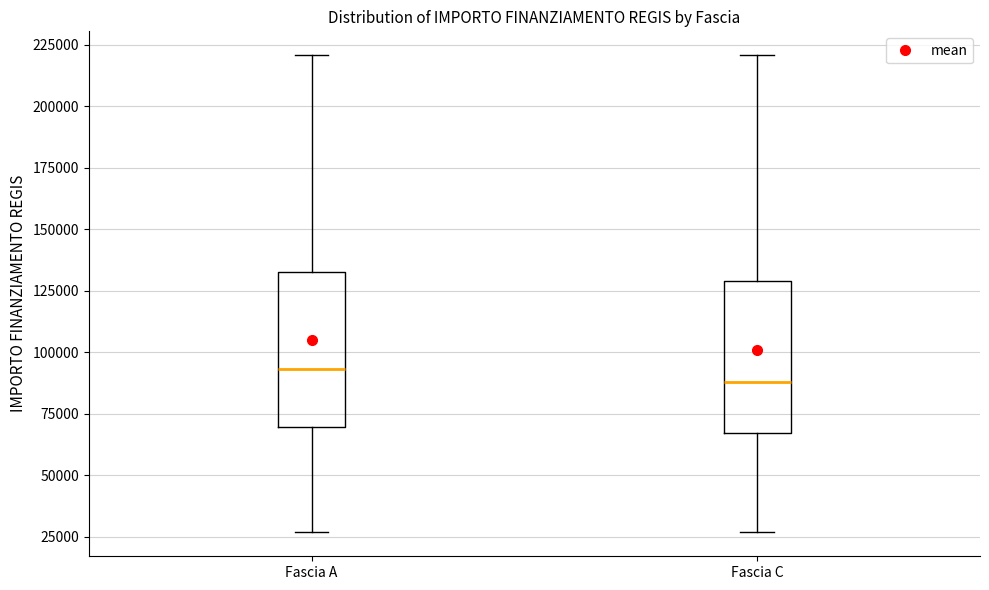

Which box has the highest median line?

Fascia A